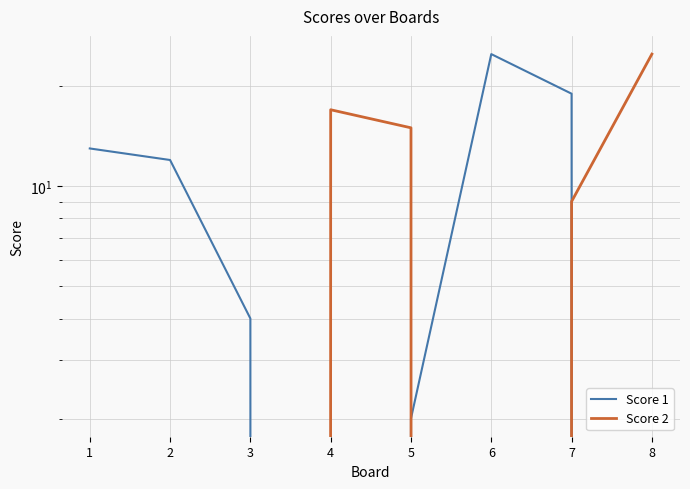

What is the average value of the Score 1 series?

9